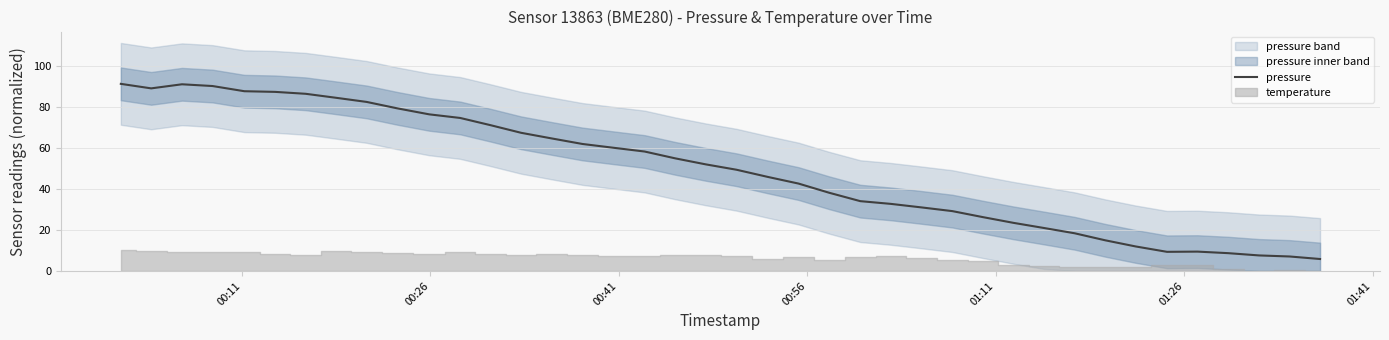

What is the highest value of the pressure series?

91.5